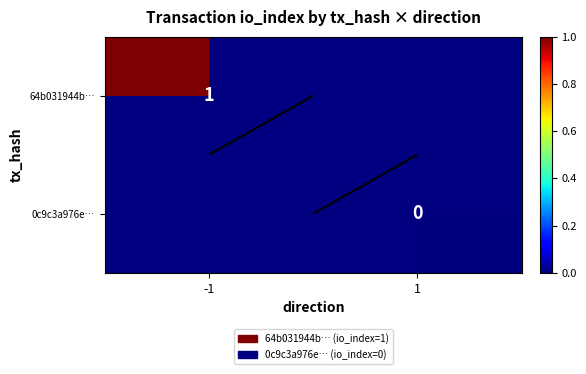

At 1, list the series in order from smallest to largest.

64b031944b…, 0c9c3a976e…